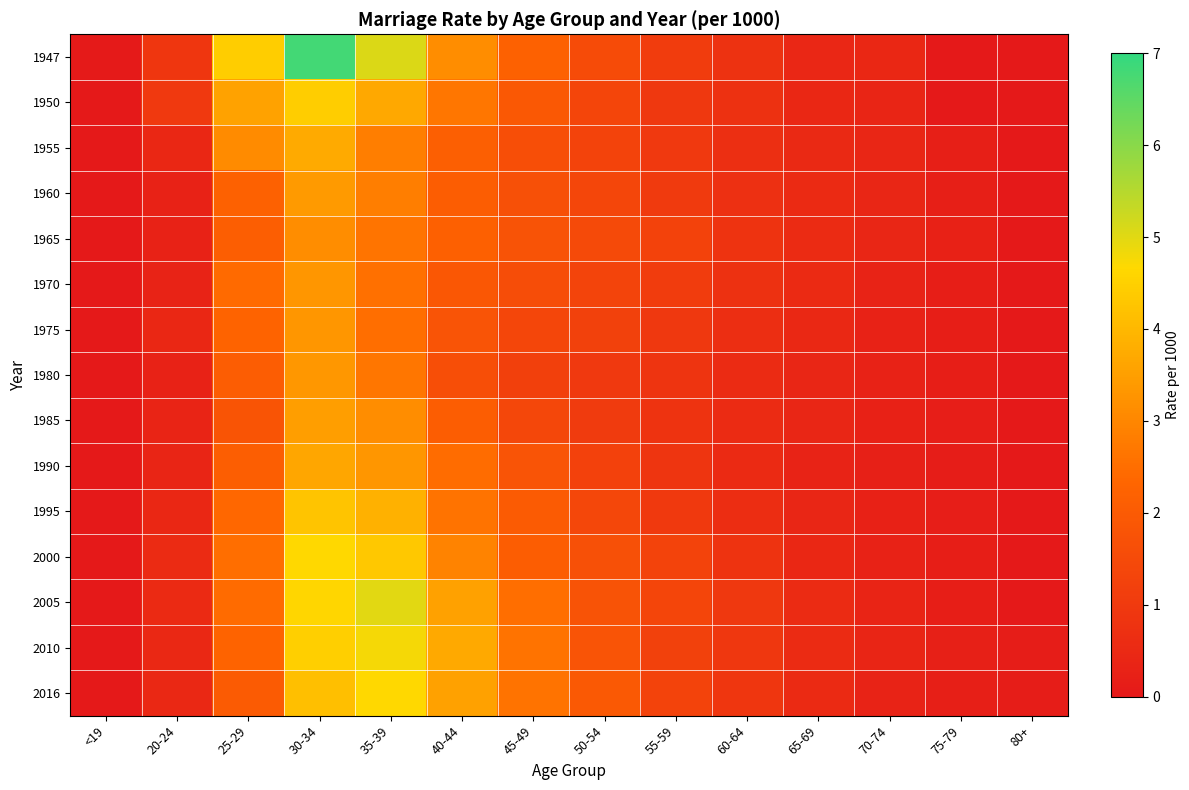

What is the difference between the highest and lowest values at 30-34?

3.7